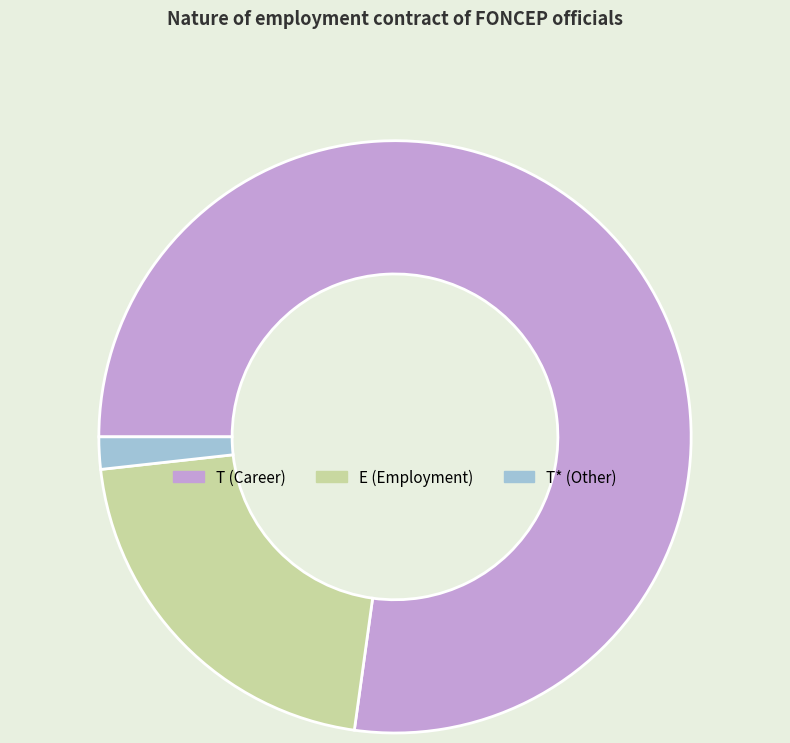

Does any single category account for the majority?

Yes